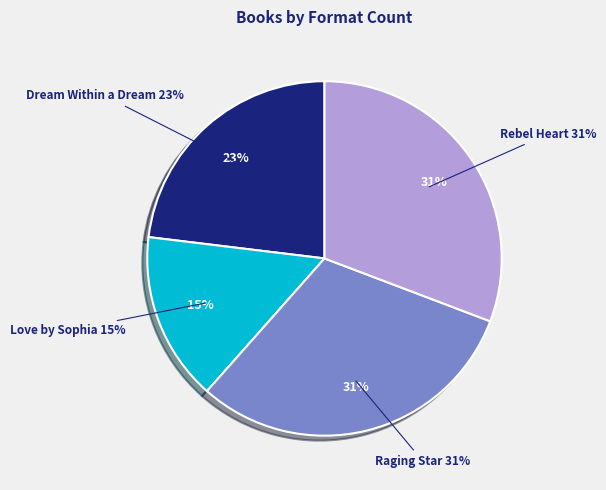

Count the number of slices in the pie.

4